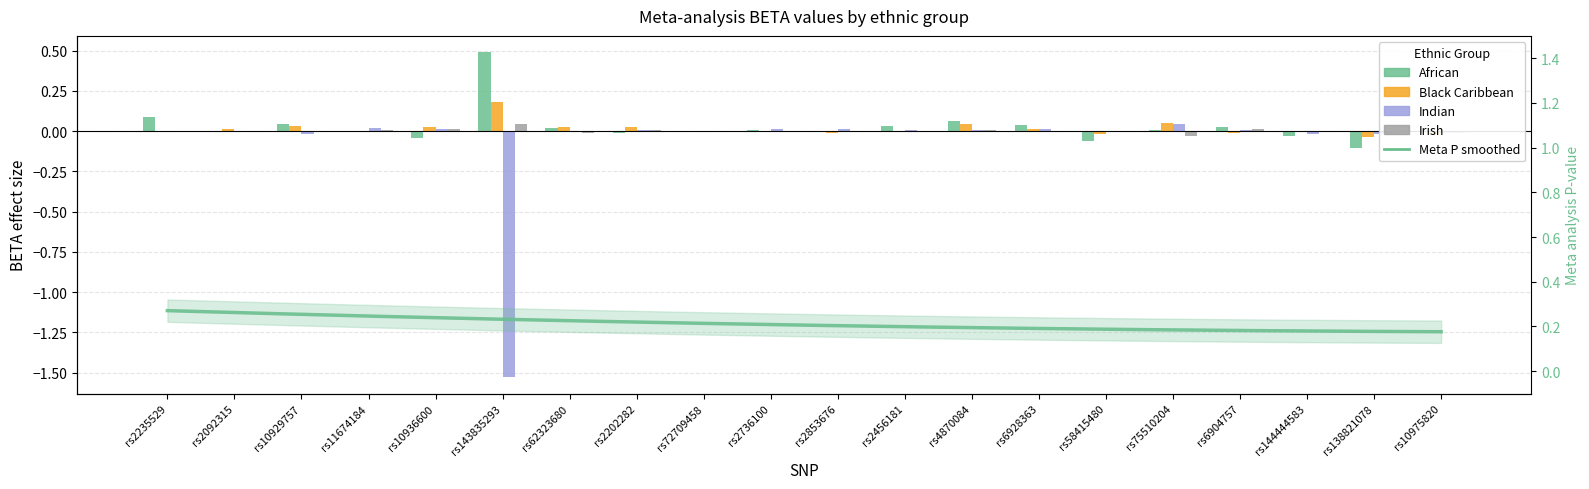

At which label does Indian_BETA first exceed 0?

rs11674184